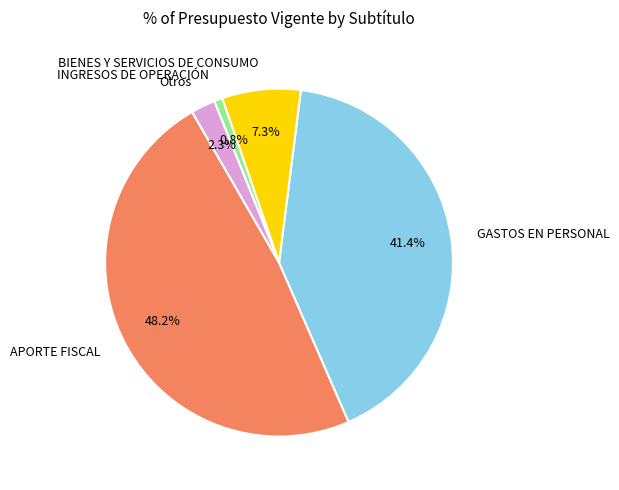

Does BIENES Y SERVICIOS DE CONSUMO represent more than half of the total?

No